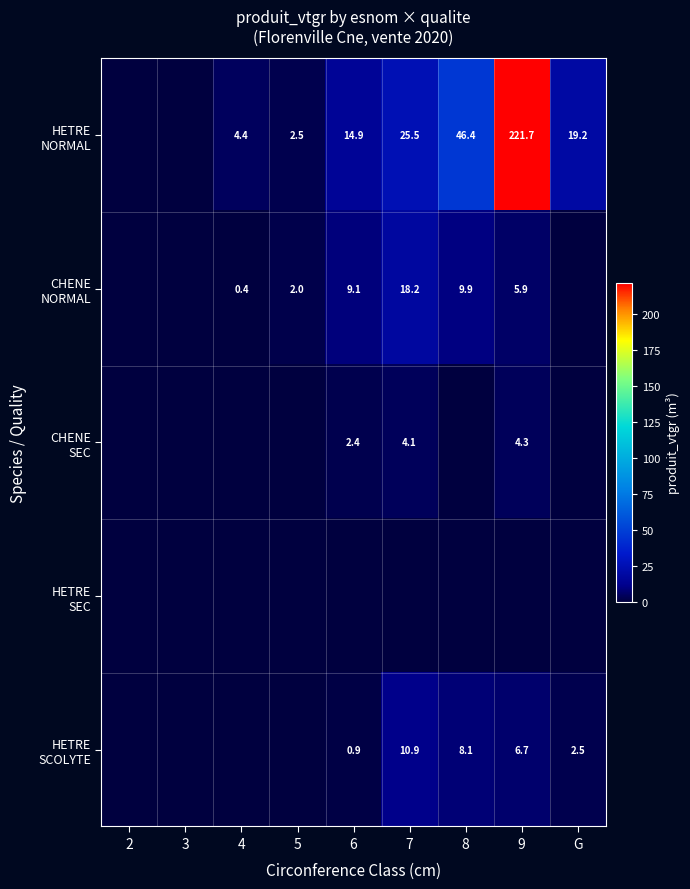

Between 5 and 7, which is larger?

7